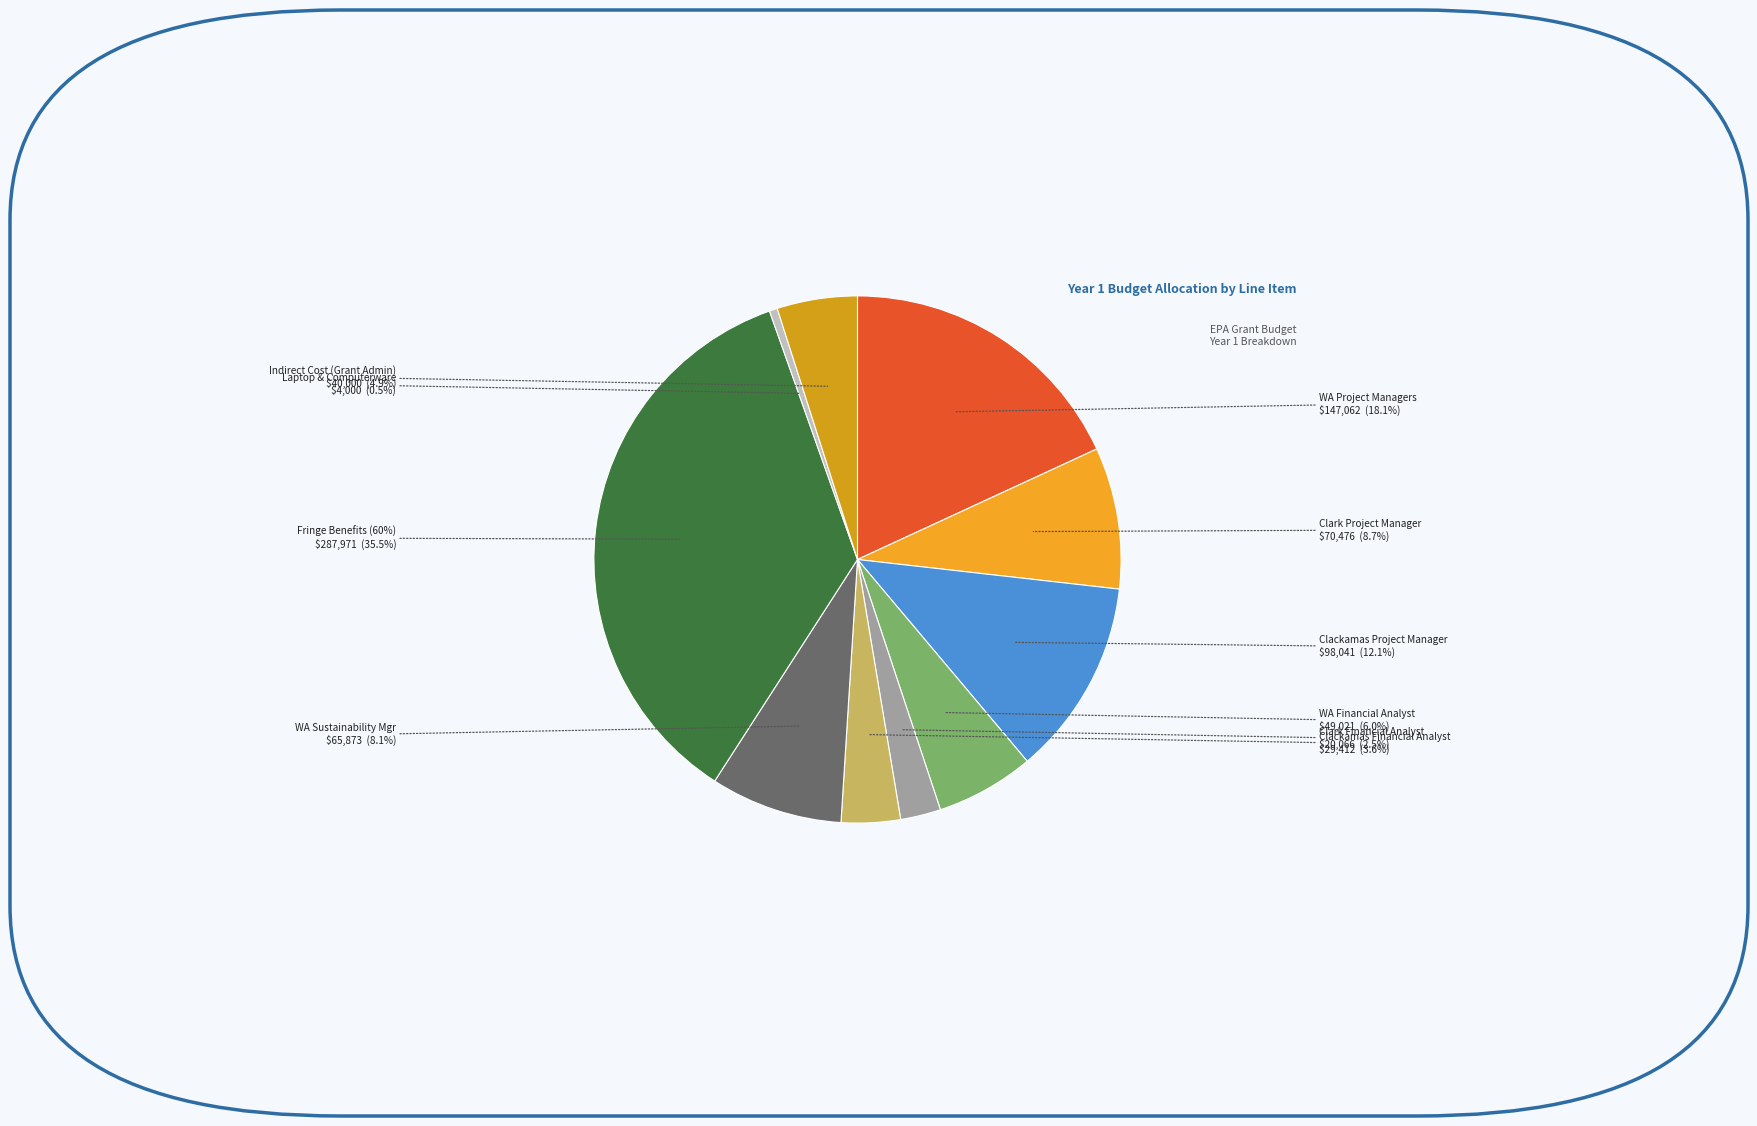

Does Clackamas Financial Analyst (0.3 FTE) represent more than half of the total?

No